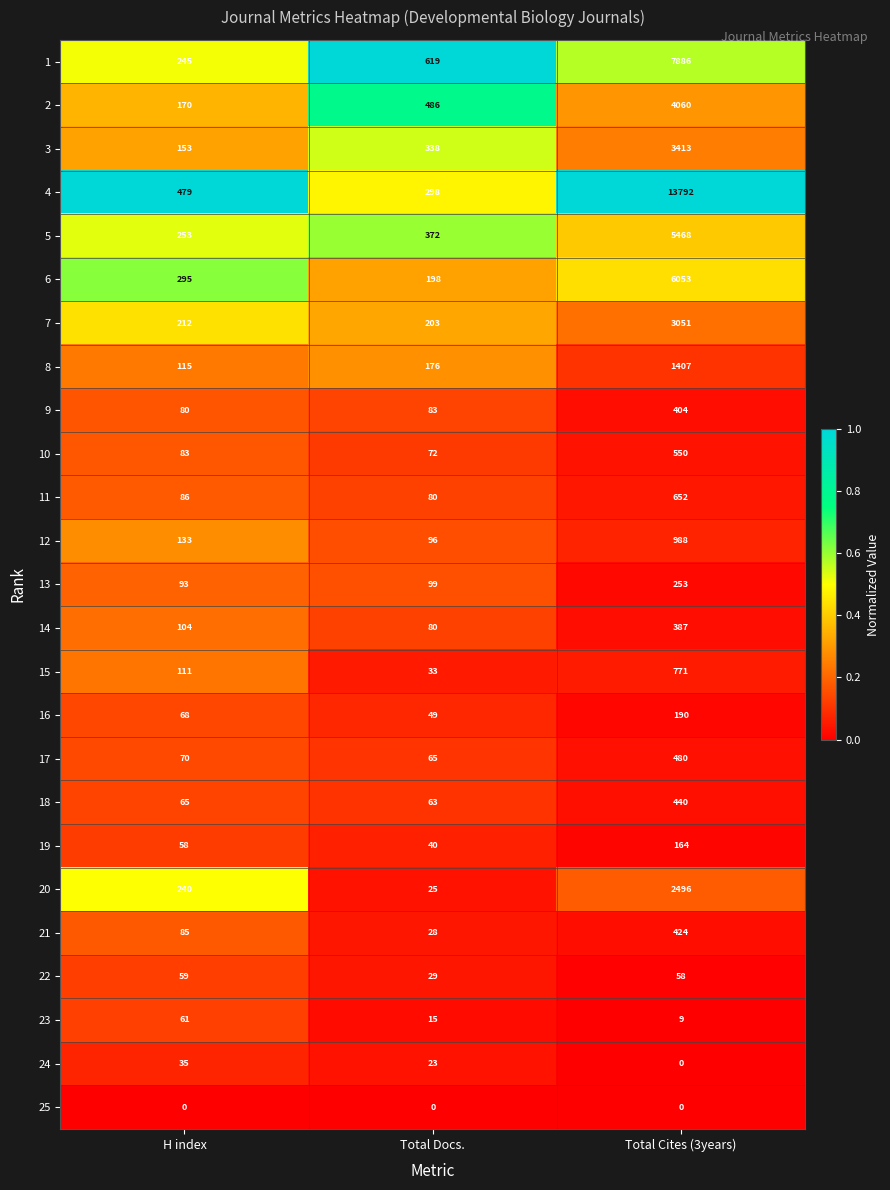

What is the approximate value of 20 at Total Cites (3years)?

2496